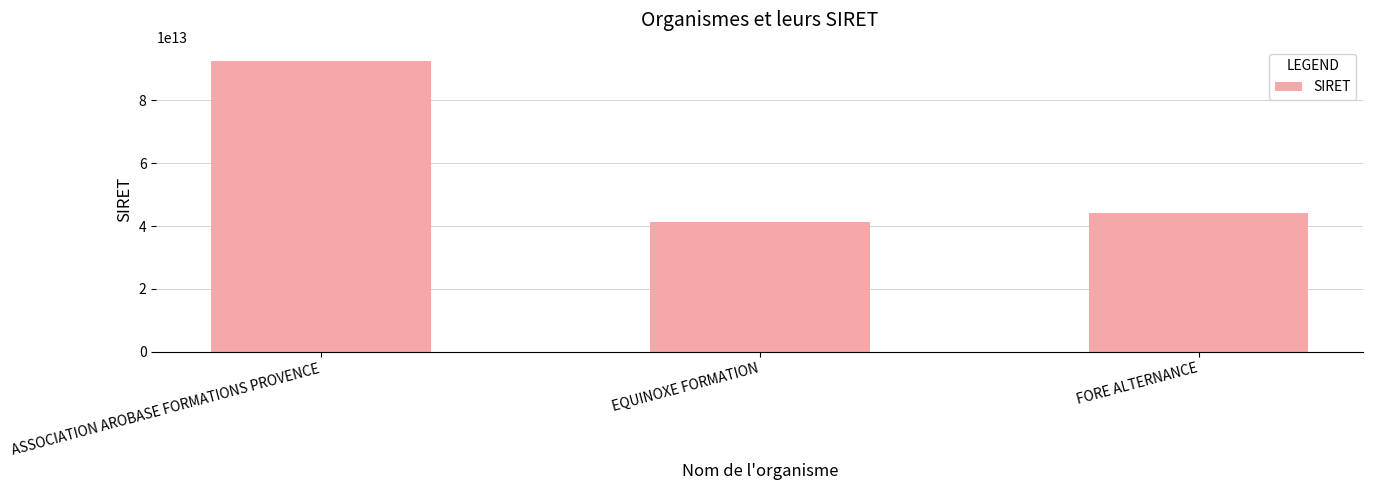

At which label does the data first exceed 44062052400015?

ASSOCIATION AROBASE FORMATIONS PROVENCE